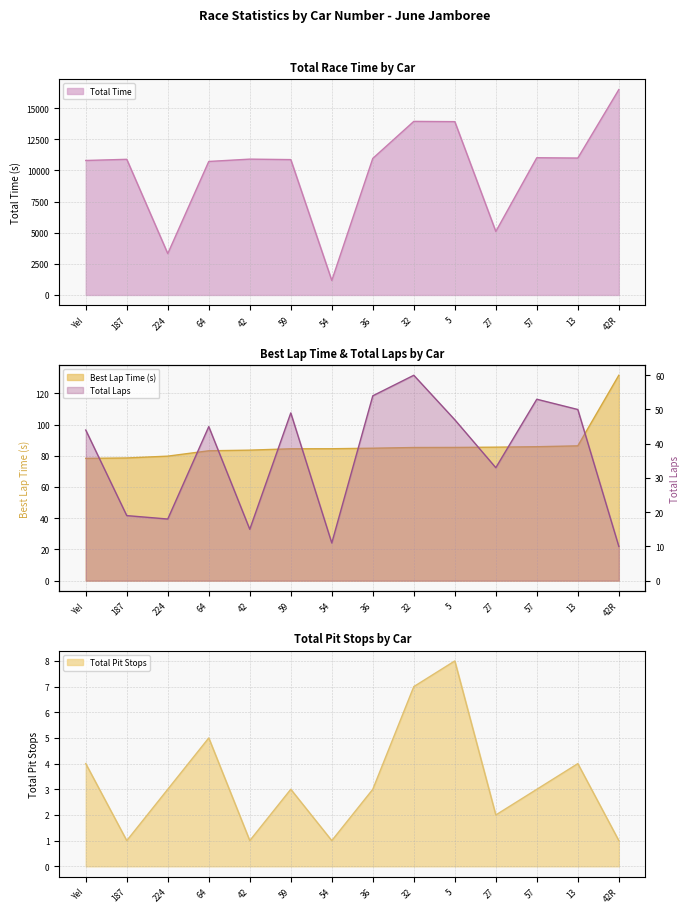

What is the label of the 3rd point from the right?

57